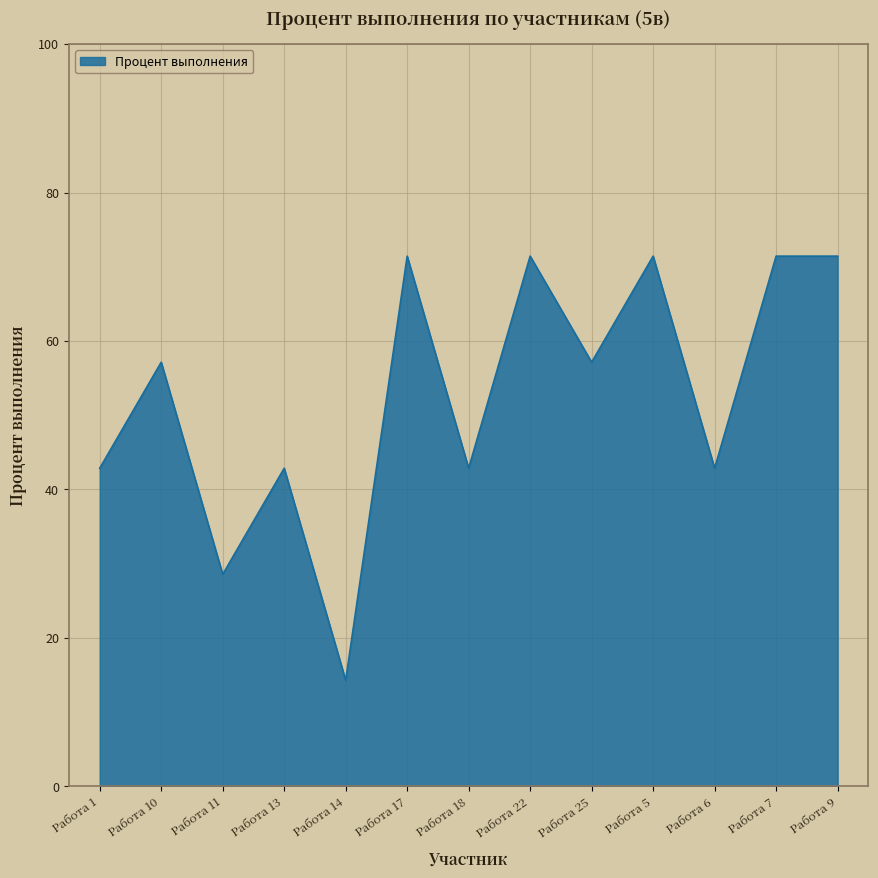

What is the change in value from Работа 1 to Работа 25?

+14.3